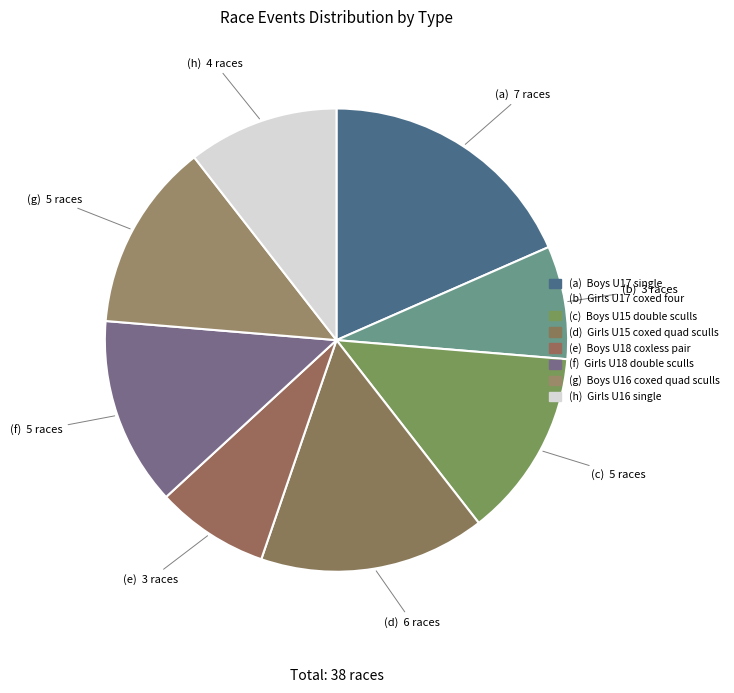

Which slice is the largest?

(a)